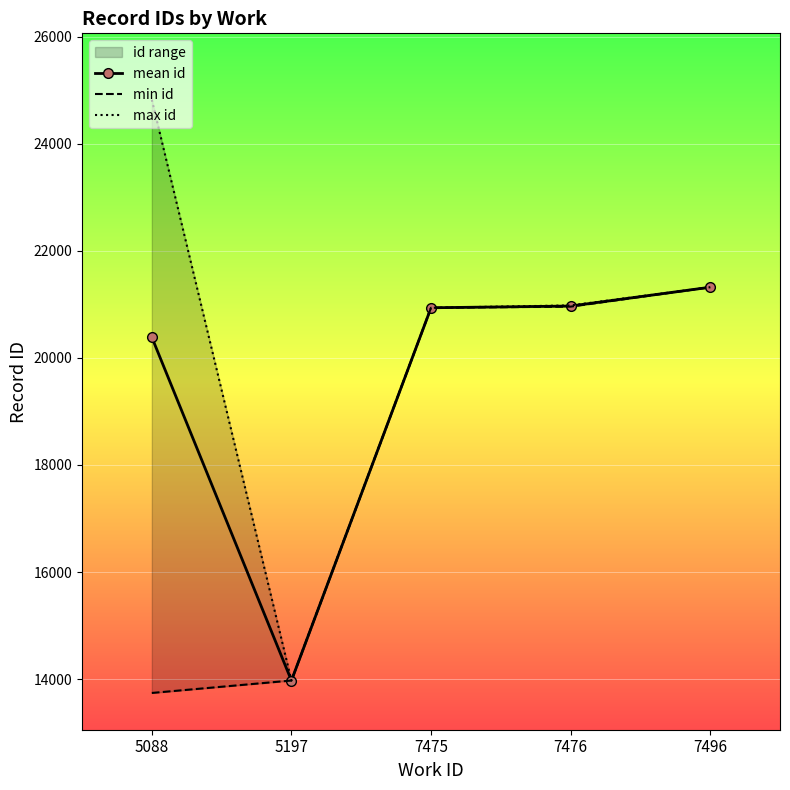

List the series in order of their peak value, highest first.

max id, mean id, min id